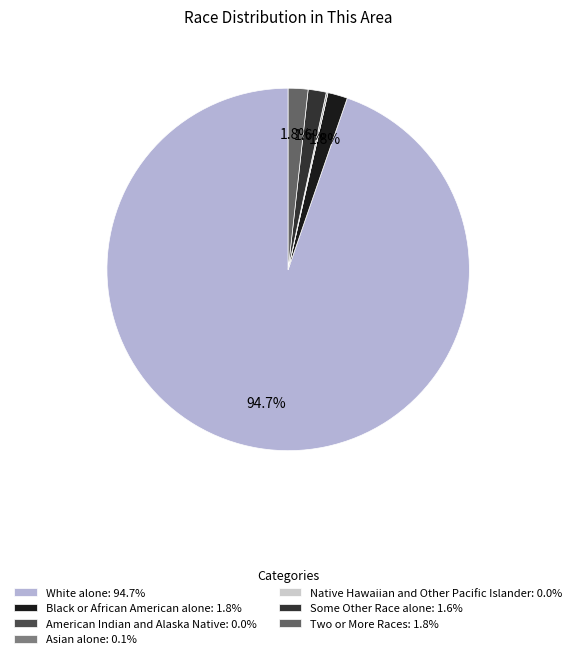

Is White alone the majority of the pie?

Yes